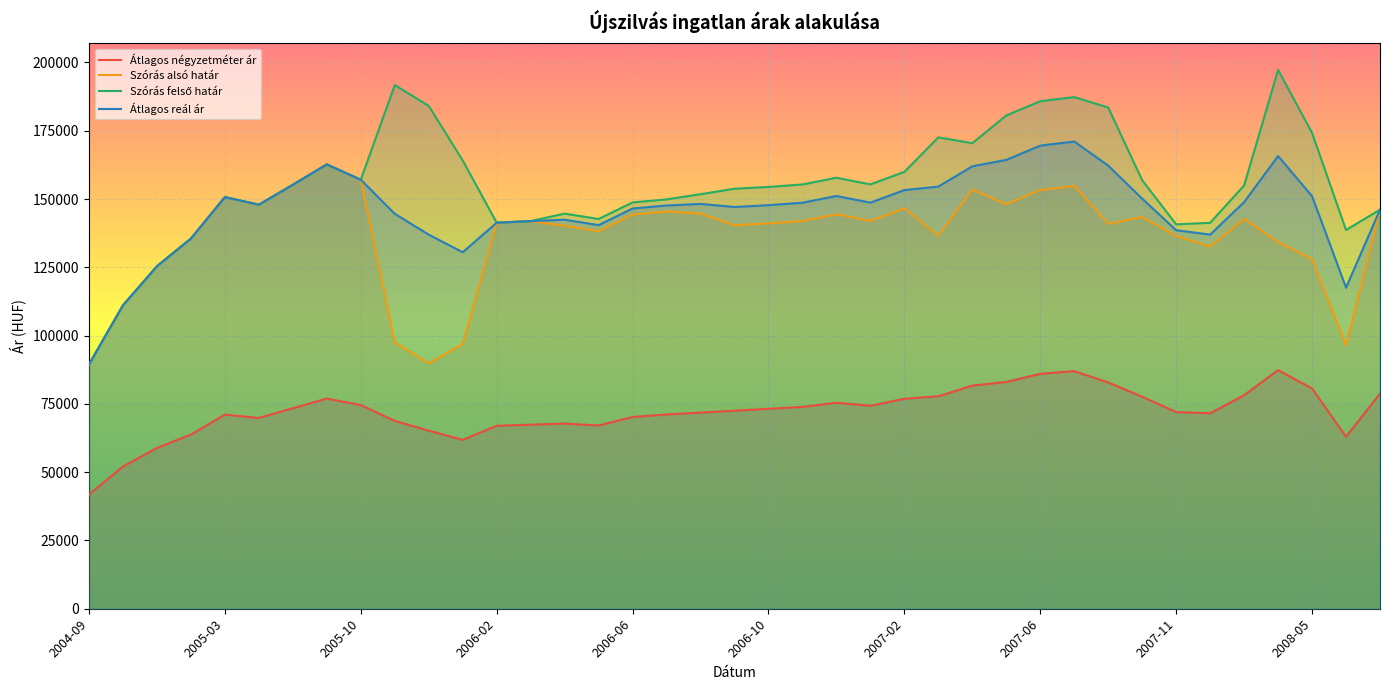

Is the value of Szórás felső határ at 19 greater than the value of Átlagos reál ár at 29?

No